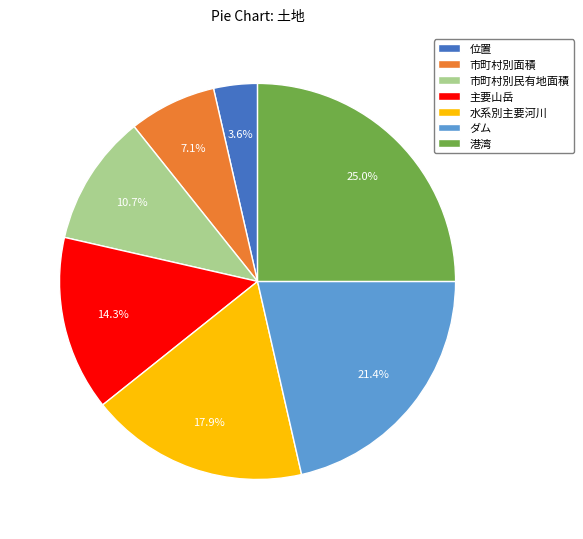

Rank the categories by value from lowest to highest.

位置, 市町村別面積, 市町村別民有地面積, 主要山岳, 水系別主要河川, ダム, 港湾